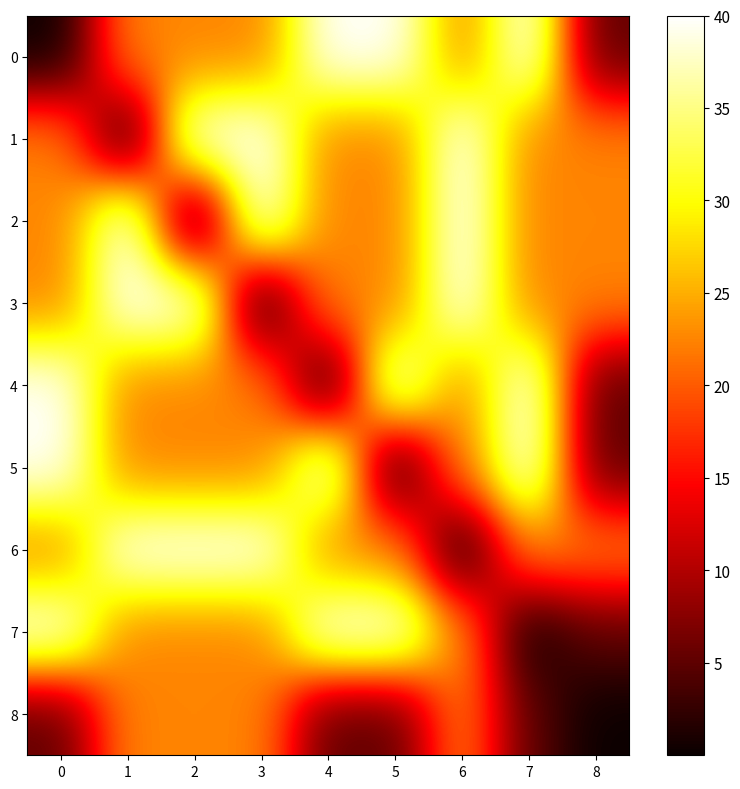

Reading left to right, list all the values displayed in this chart.

0: 0=0.0	1=22.5	2=22.5	3=22.5	4=40.0	5=40.0	6=22.5	7=40.0	8=5.0
1: 0=22.5	1=0.0	2=40.0	3=40.0	4=22.5	5=22.5	6=40.0	7=22.5	8=22.5
2: 0=22.5	1=40.0	2=0.0	3=40.0	4=22.5	5=22.5	6=40.0	7=22.5	8=22.5
3: 0=22.5	1=40.0	2=40.0	3=0.0	4=22.5	5=22.5	6=40.0	7=22.5	8=22.5
4: 0=40.0	1=22.5	2=22.5	3=22.5	4=0.0	5=40.0	6=22.5	7=40.0	8=5.0
5: 0=40.0	1=22.5	2=22.5	3=22.5	4=40.0	5=0.0	6=22.5	7=40.0	8=5.0
6: 0=22.5	1=40.0	2=40.0	3=40.0	4=22.5	5=22.5	6=0.0	7=22.5	8=22.5
7: 0=40.0	1=22.5	2=22.5	3=22.5	4=40.0	5=40.0	6=22.5	7=0.0	8=5.0
8: 0=5.0	1=22.5	2=22.5	3=22.5	4=5.0	5=5.0	6=22.5	7=5.0	8=0.0